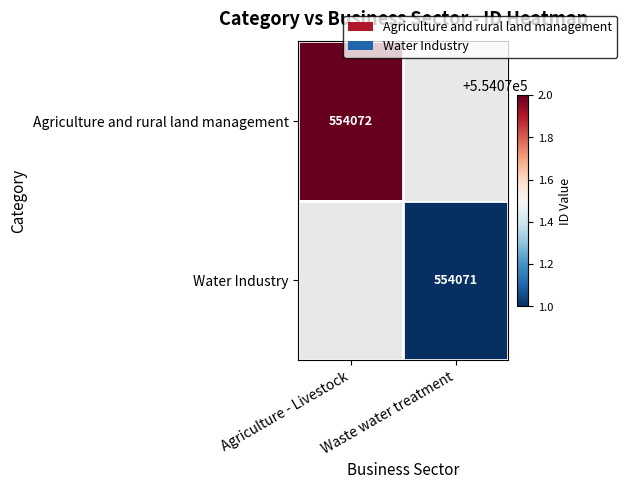

Is the value of Agriculture and rural land management at Agriculture - Livestock greater than the value of Water Industry at Waste water treatment?

Yes